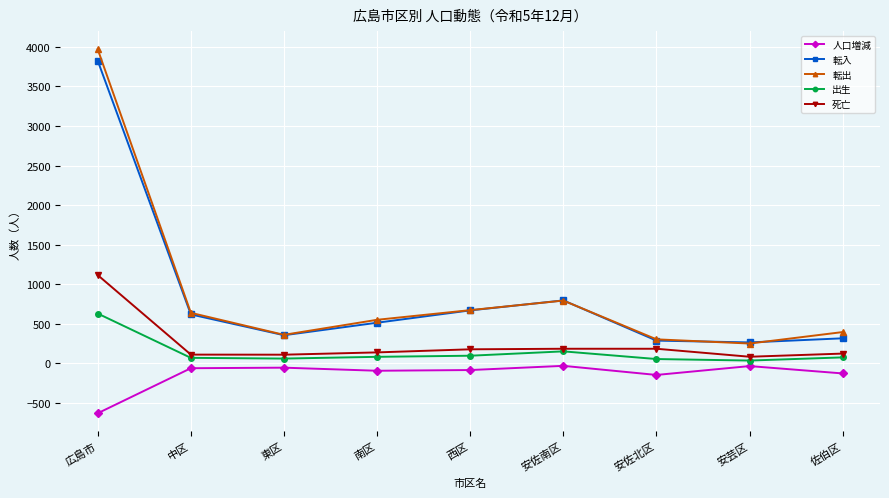

What is the difference between the highest and lowest values at 広島市?

4599